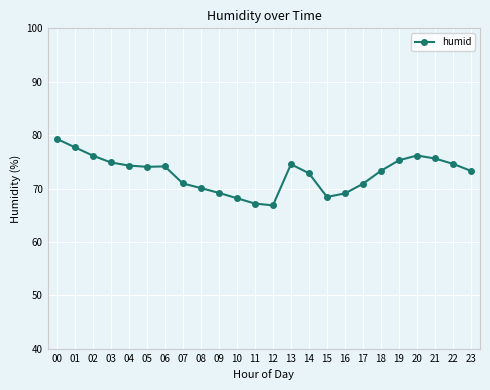

How many lines are shown in the chart?

1